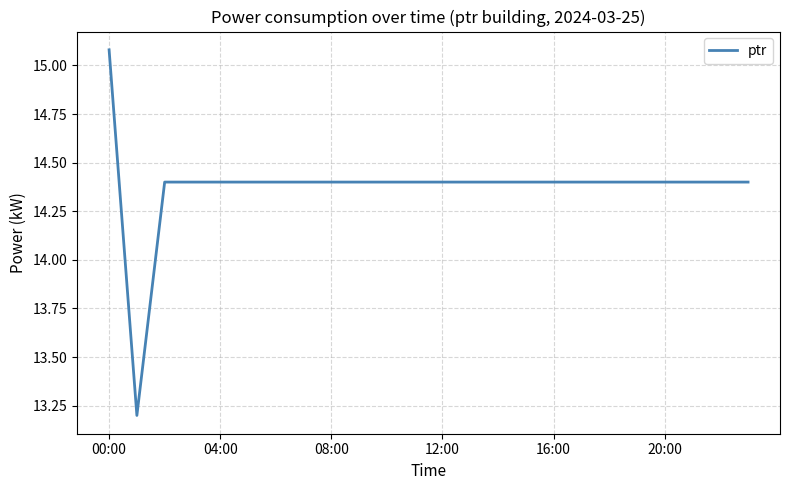

What is the greatest value displayed?

15.1